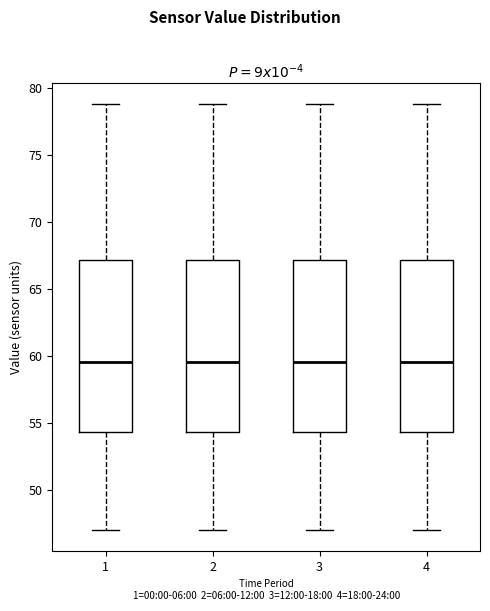

Where is the lower edge of the box at x = 1 on the y-axis? The values are not printed on the chart, so give them approximately, as read against the axis.

54.5